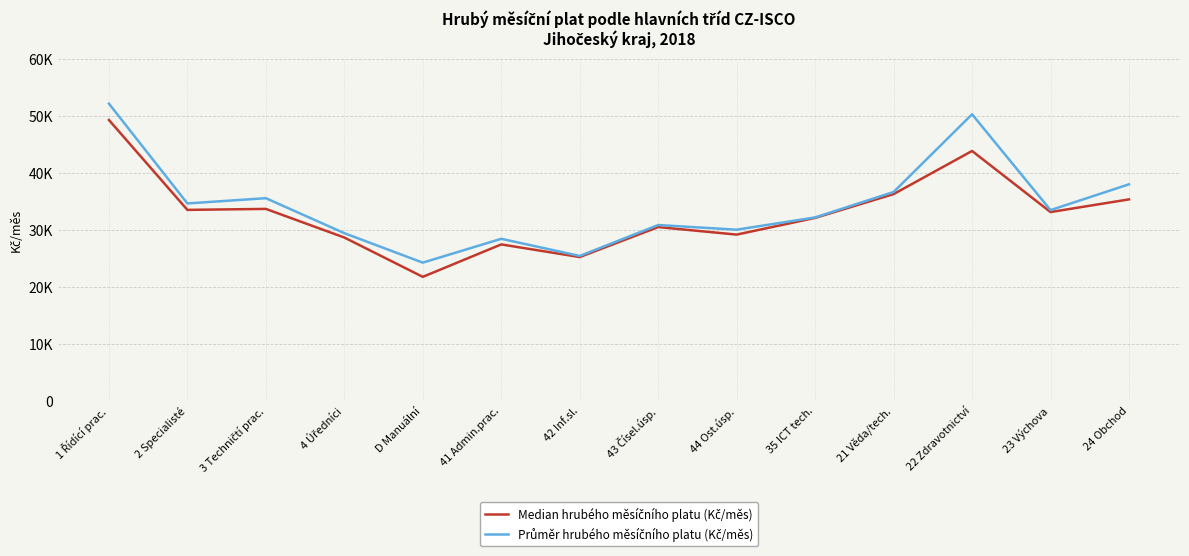

Which series changed the most between 4 Úředníci and 22 Zdravotnictví?

Průměr hrubého měsíčního platu (Kč/měs)